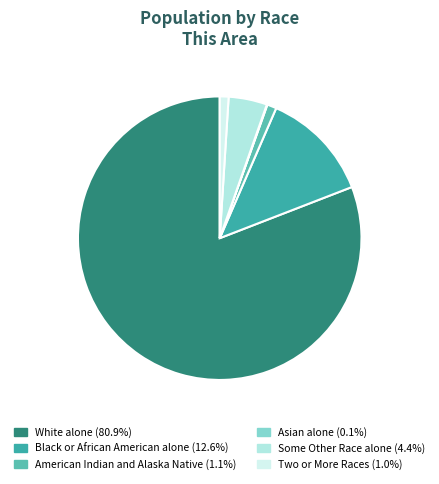

How many slices are in this pie chart?

6